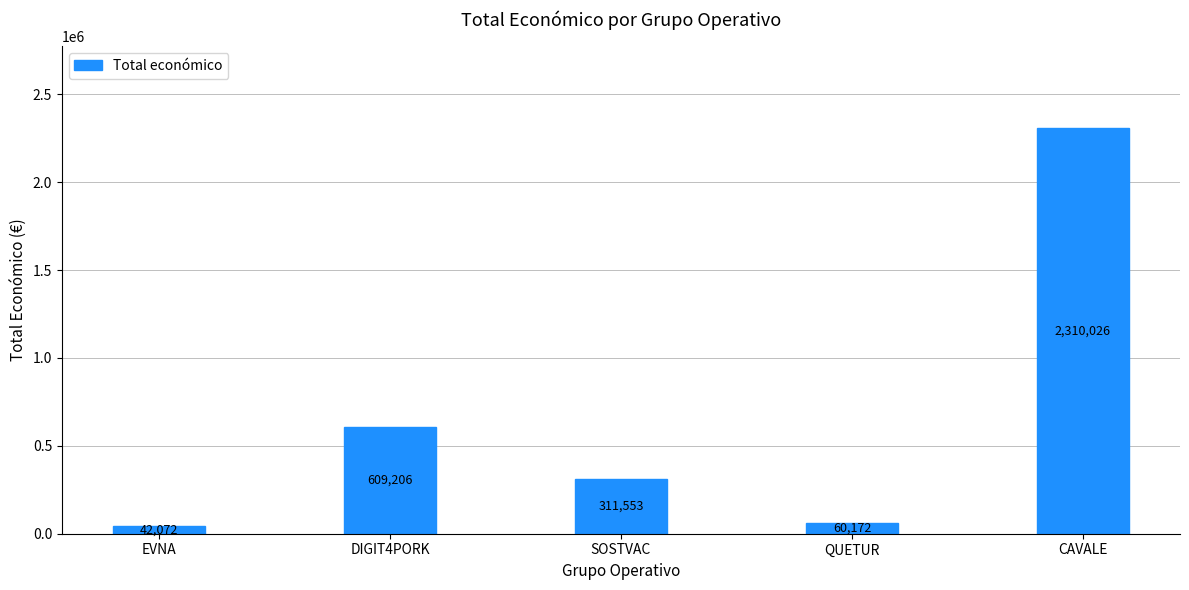

What is the difference between the maximum and second lowest values?

2249854